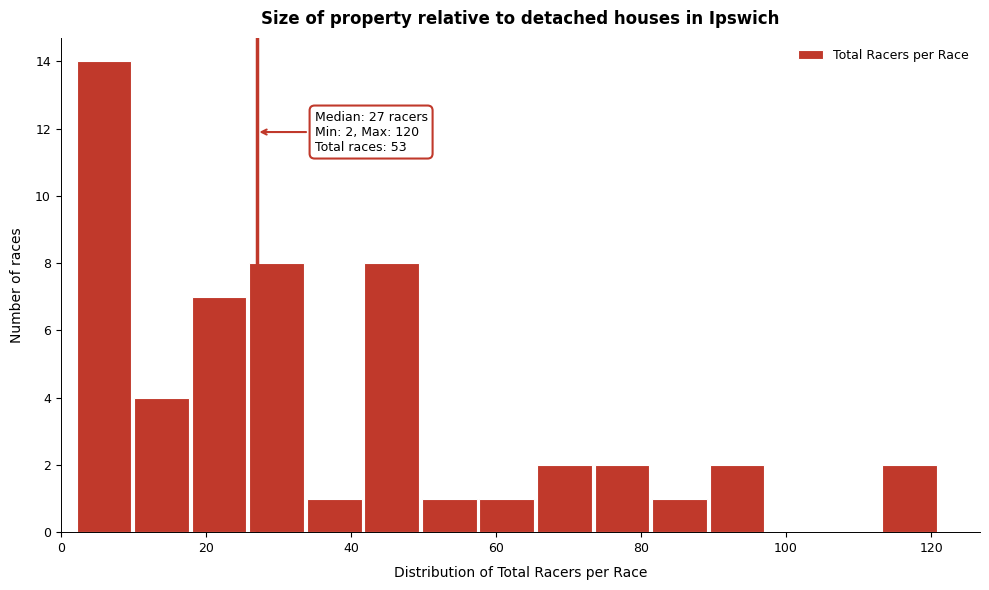

Read against the x-axis, roughly where is the centre of the tallest bar?

6